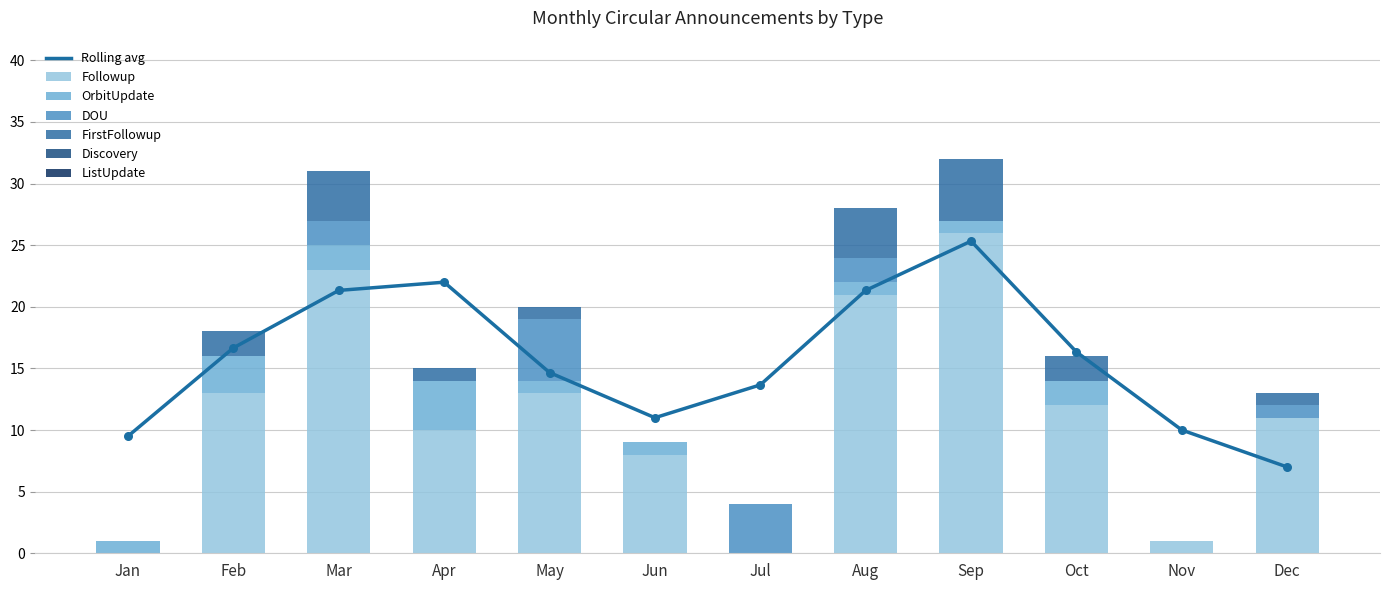

Which series has the widest spread of Y values?

Followup